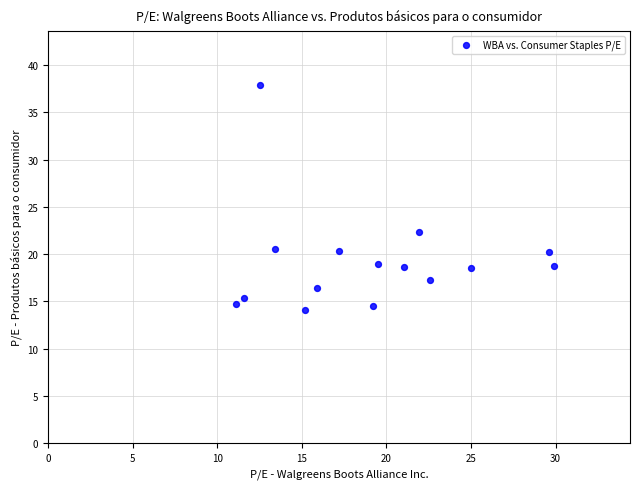

What Y value in the scatter plot is closest to 26?

22.3